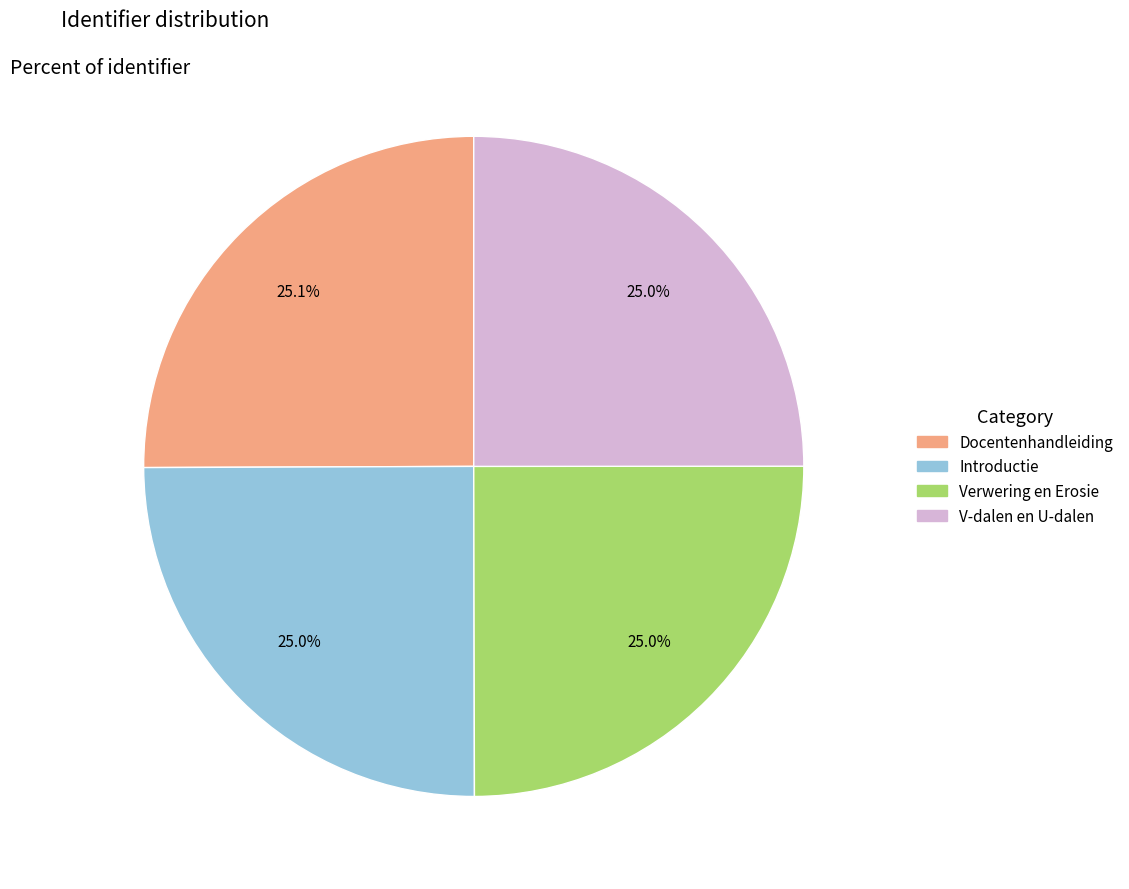

What is the ratio of the value at V-dalen en U-dalen to the value at Docentenhandleiding?

1.0